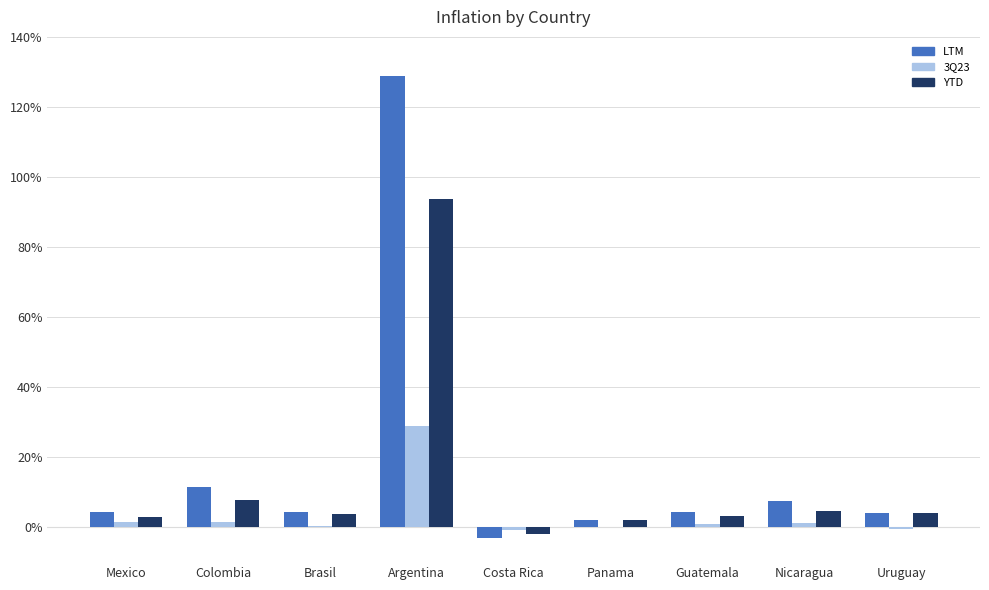

What are all the series names shown in the legend?

LTM, 3Q23, YTD